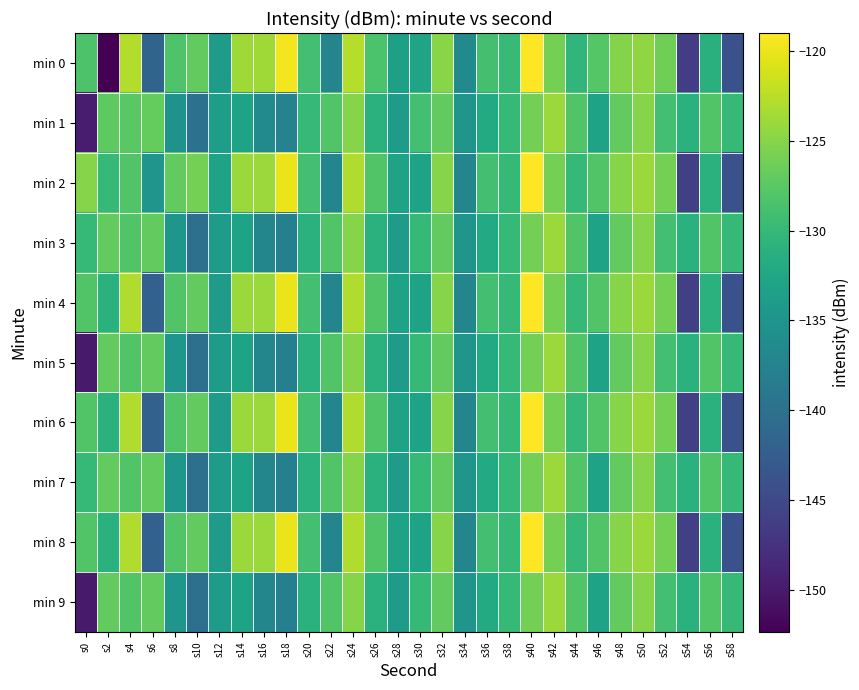

What is the minimum value shown in the chart?

-152.4